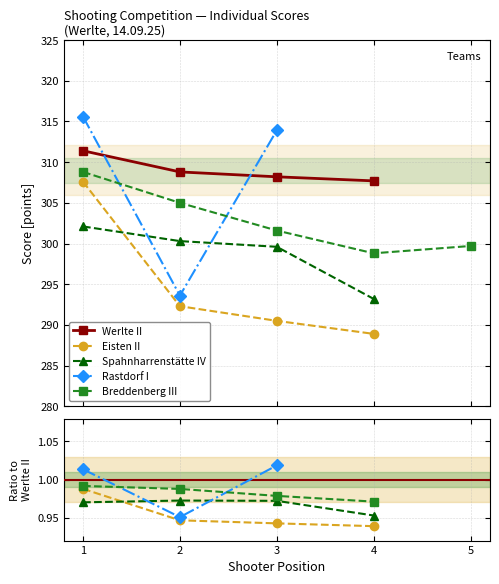

What are all the series names shown in the legend?

Werlte II, Eisten II, Spahnharrenstätte IV, Rastdorf I, Breddenberg III